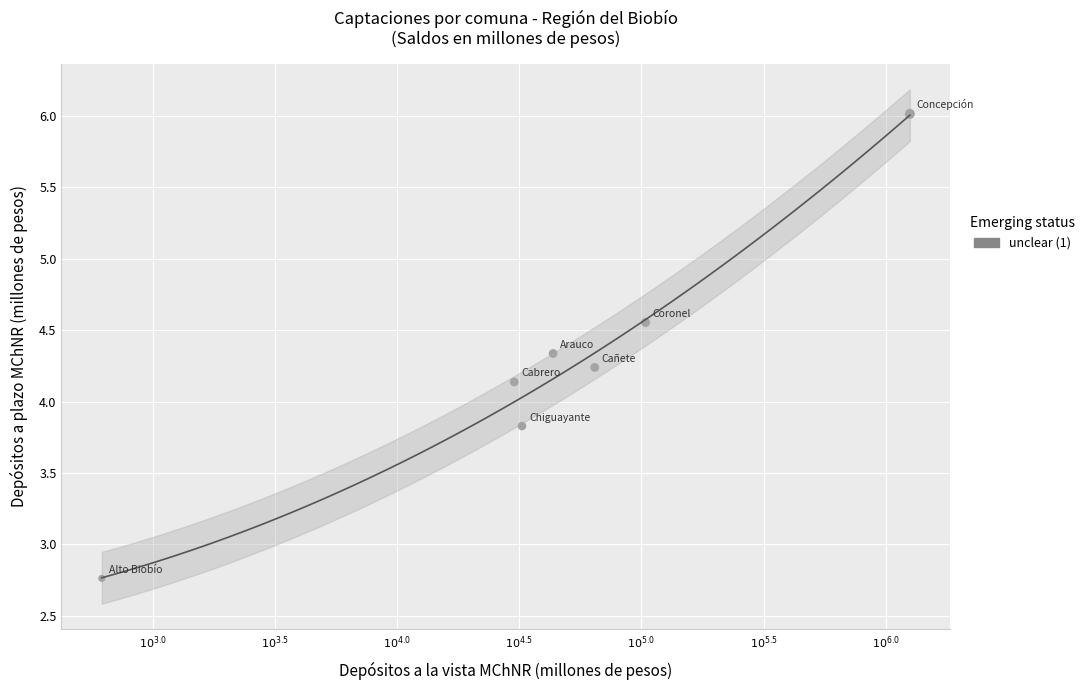

What is the average Y value?

4.3